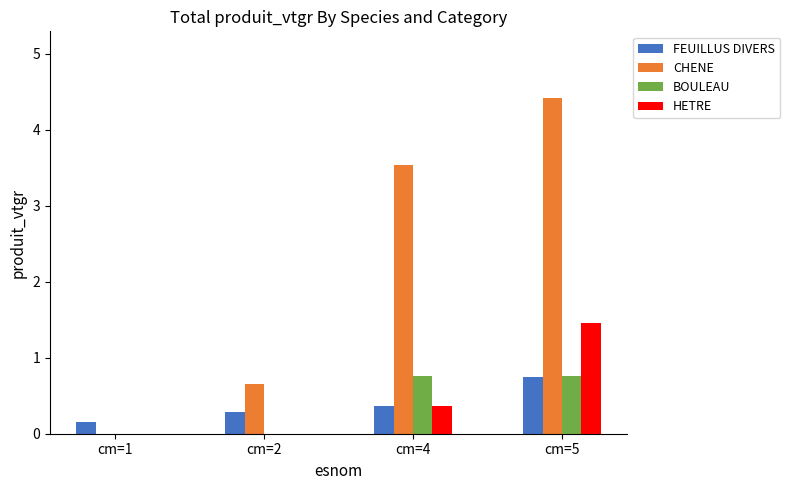

The value of HETRE at cm=4 is 0.4. True or false?

True